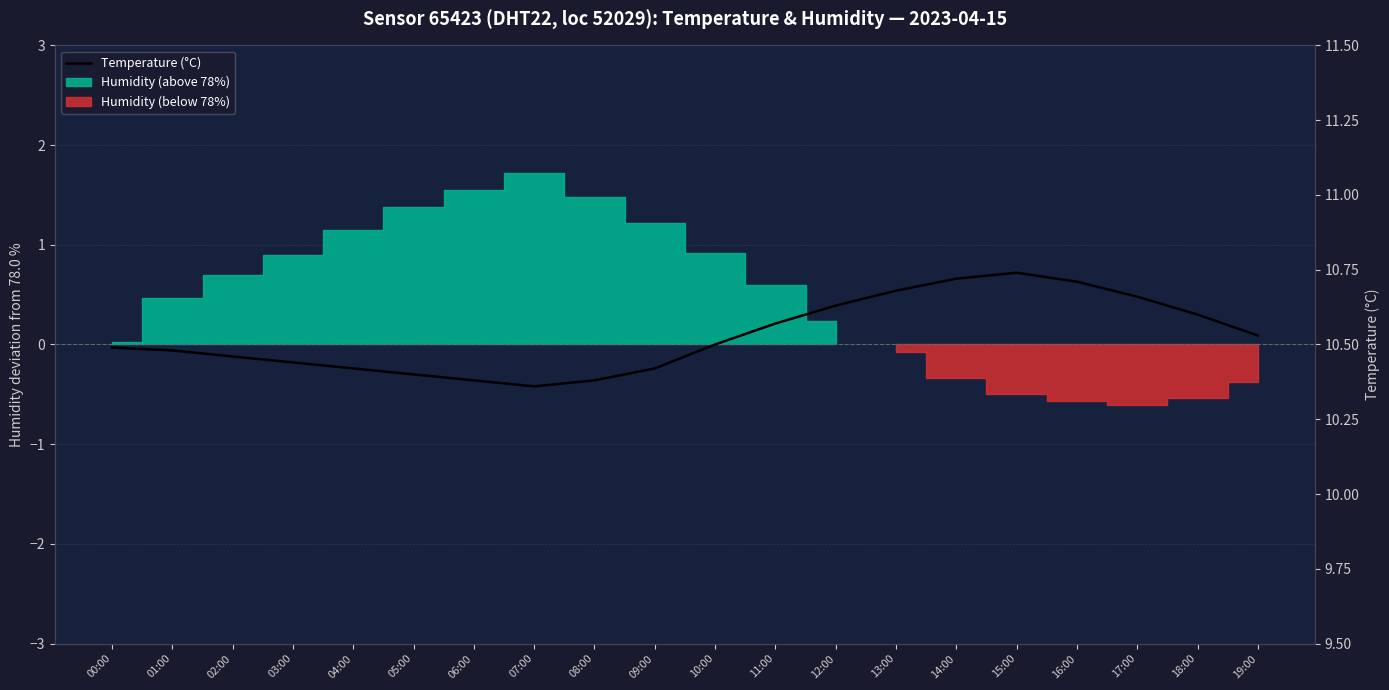

True or false: the data has more than 0 interior local peaks.

True